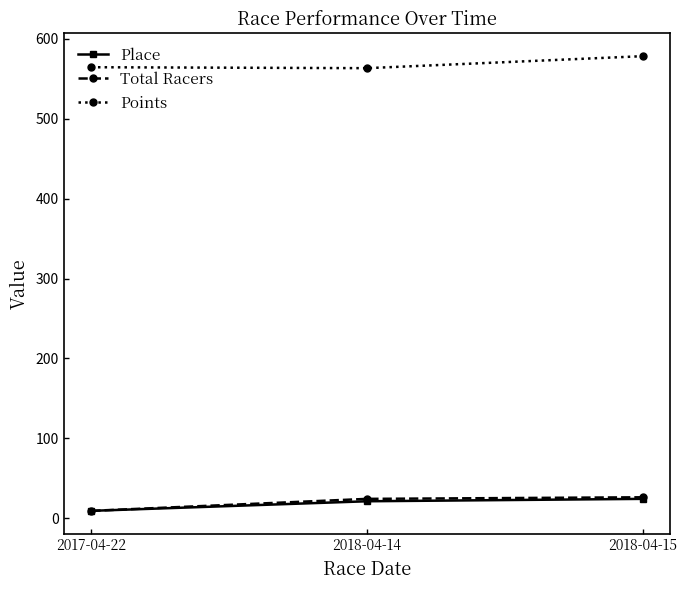

Does the chart display data point markers on the line(s)?

Yes